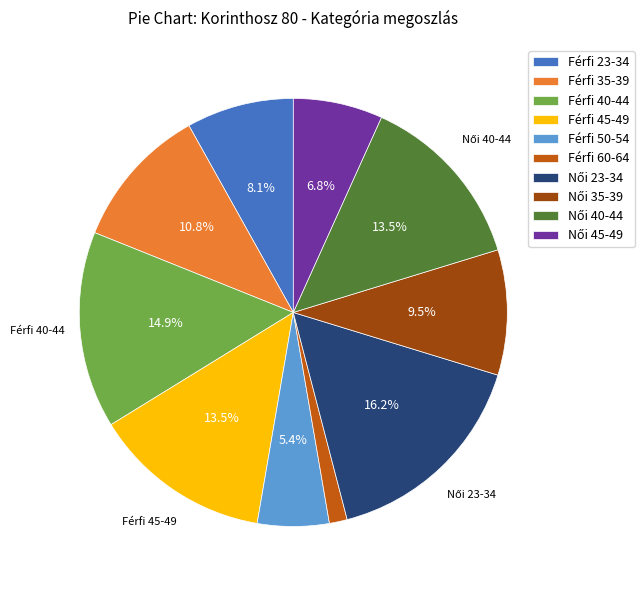

What portion of the pie excludes Férfi 40-44?

85.1%